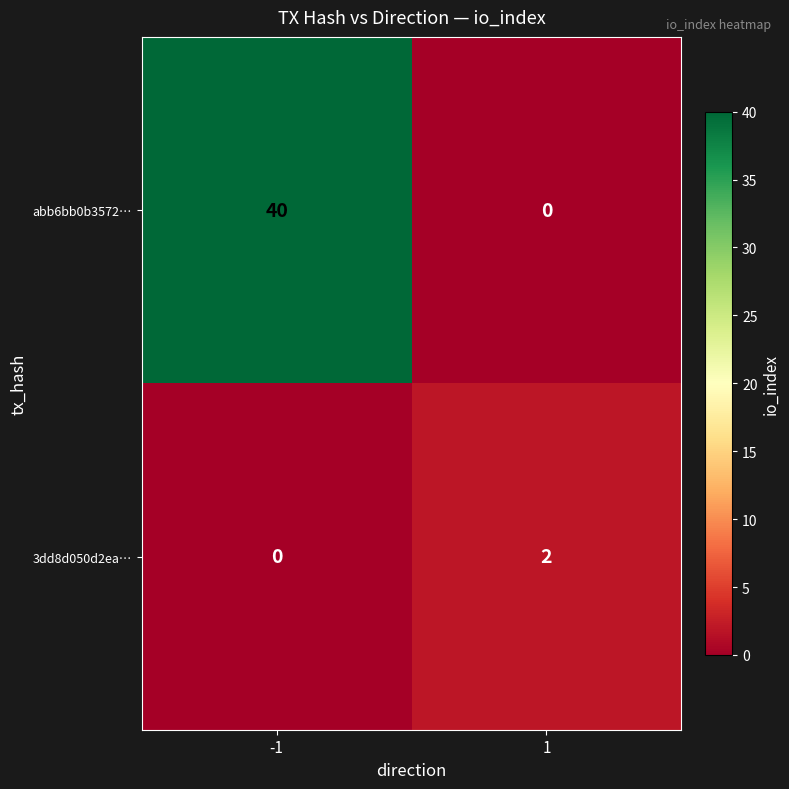

List the series in order of their peak value, lowest first.

3dd8d050d2ea…, abb6bb0b3572…